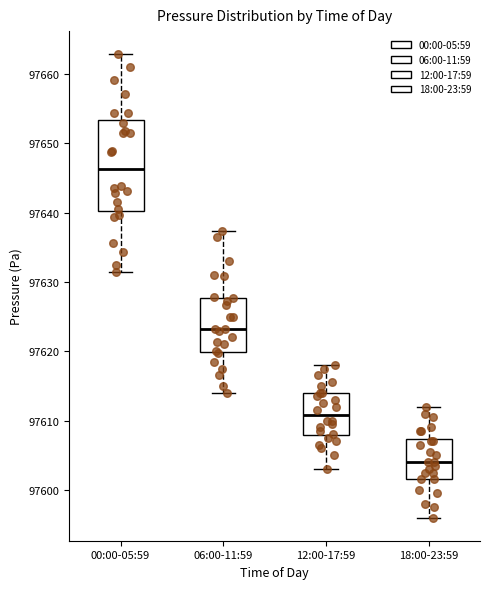

Which box is the tallest, from its lower edge to its upper edge?

00:00-05:59